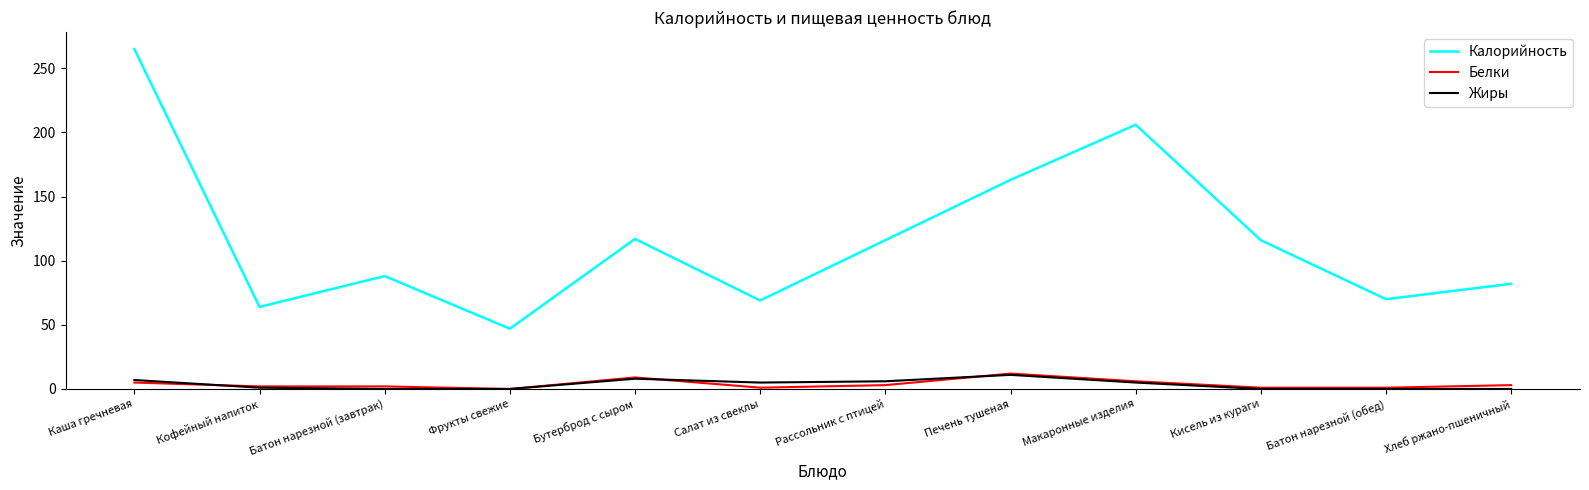

What is the maximum value for Жиры?

11